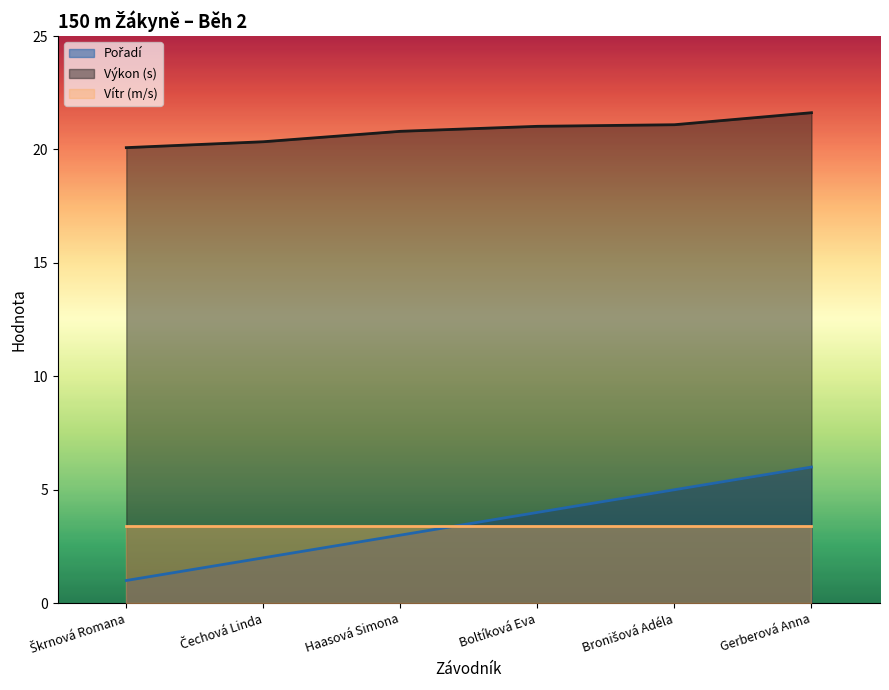

Is the value of Pořadí at Čechová Linda greater than the value of Výkon at Čechová Linda?

No